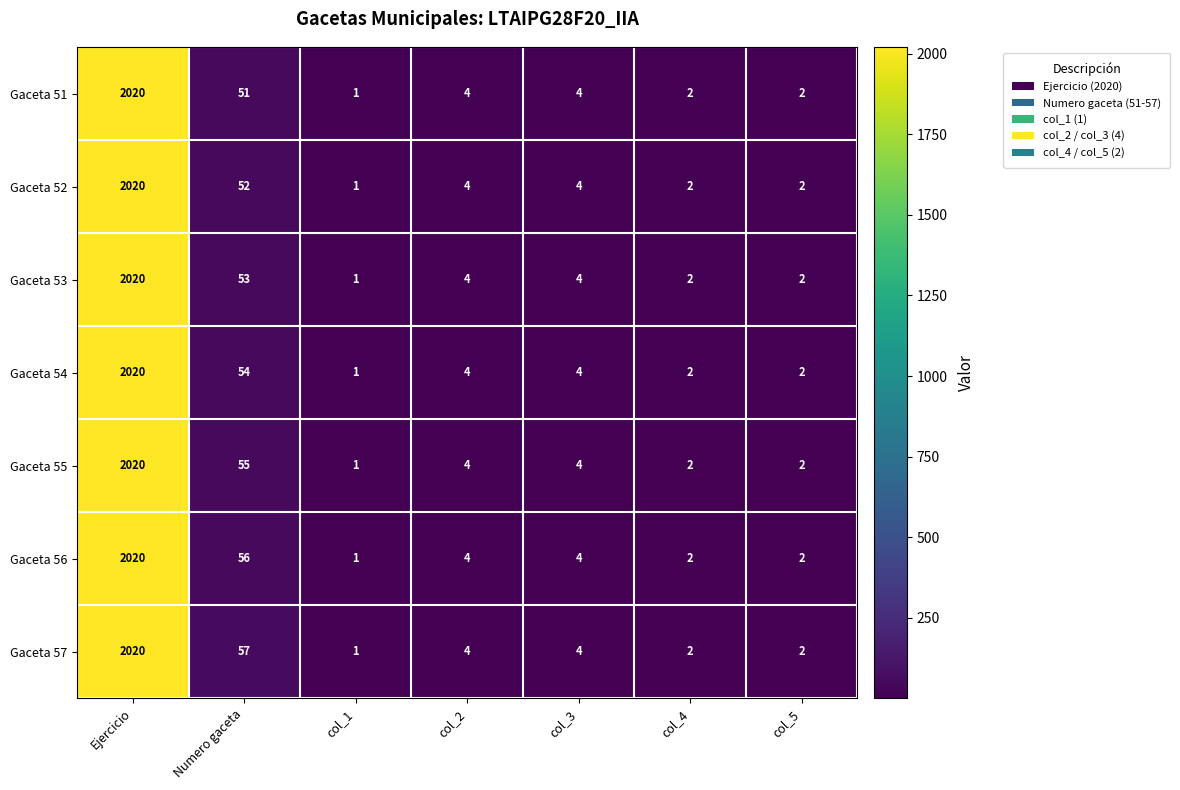

What is the average value of the Gaceta 52 series?

298